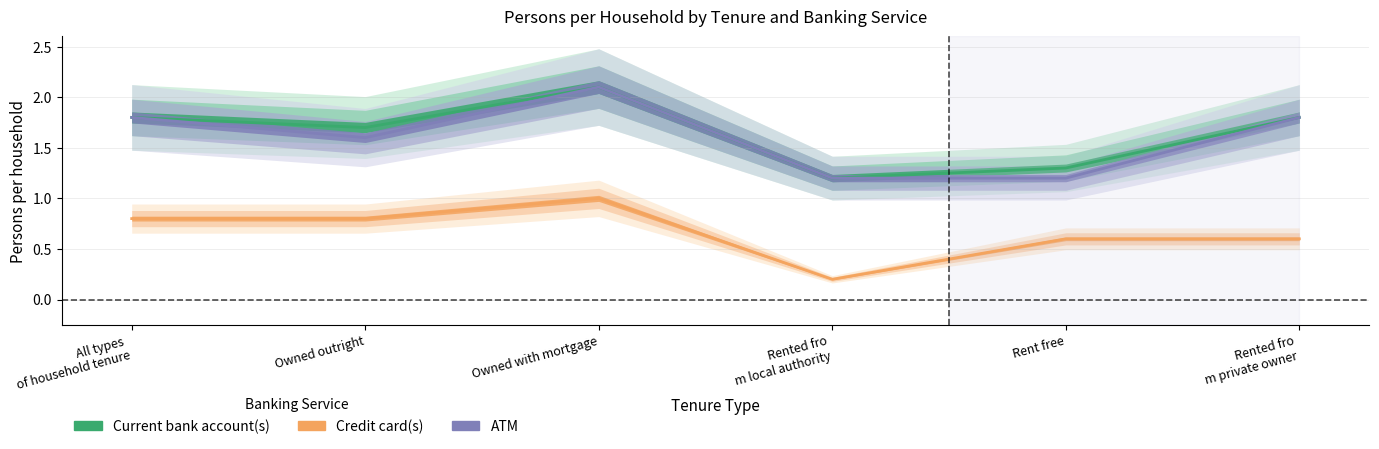

The value of ATM at Rented fro
m private owner is 1.8. True or false?

True